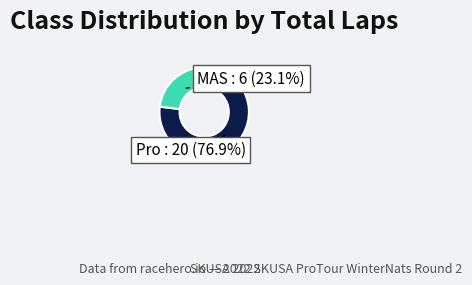

Is there a majority slice in this chart?

Yes